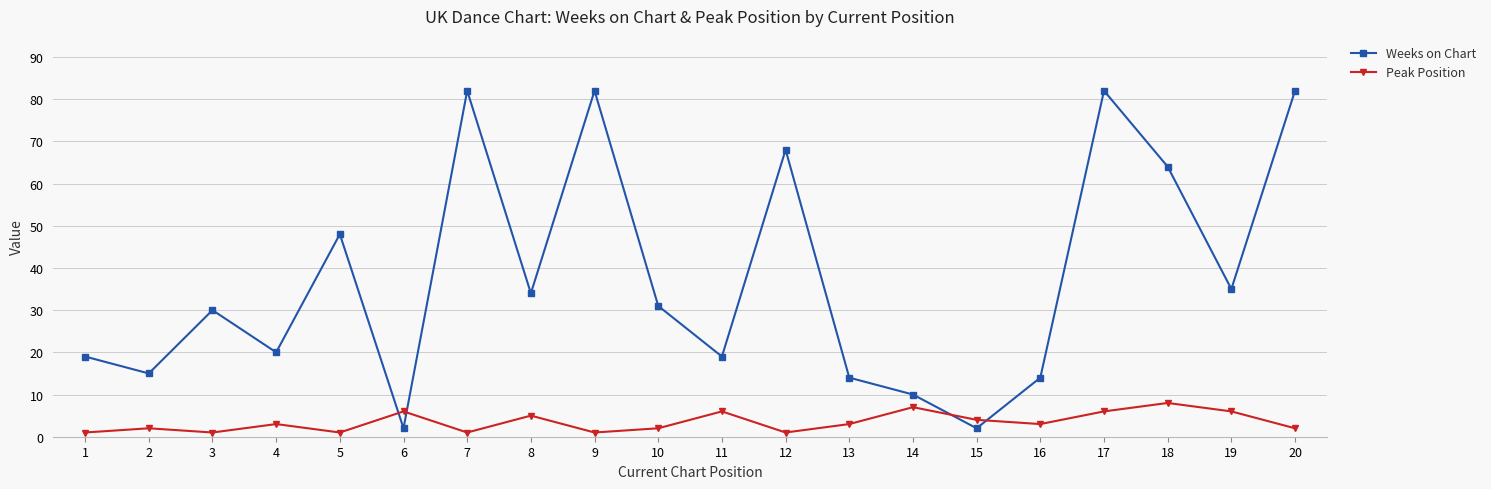

What is the smallest value displayed?

1